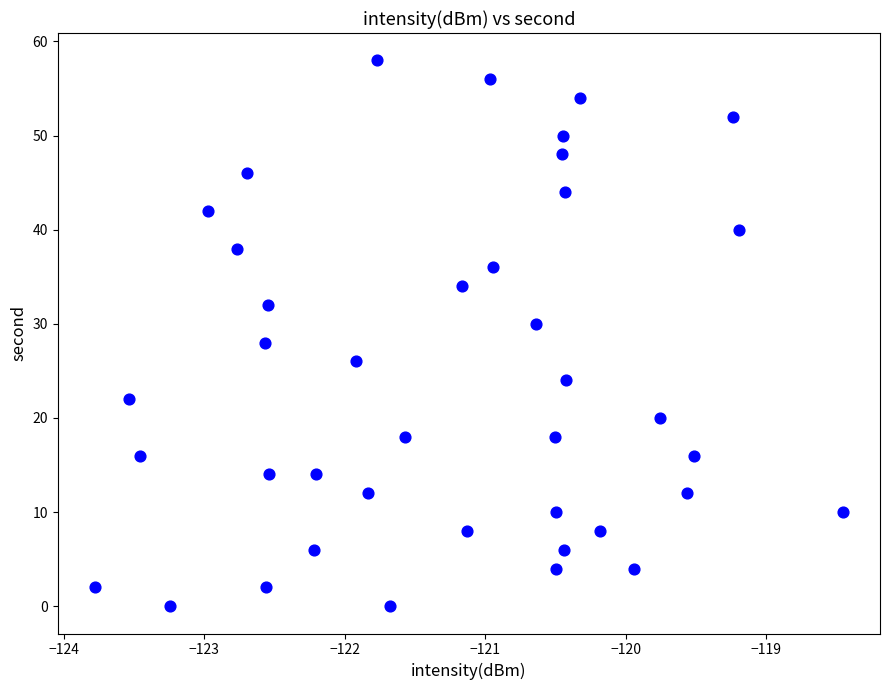

What is the range of Y values (max minus min)?

58